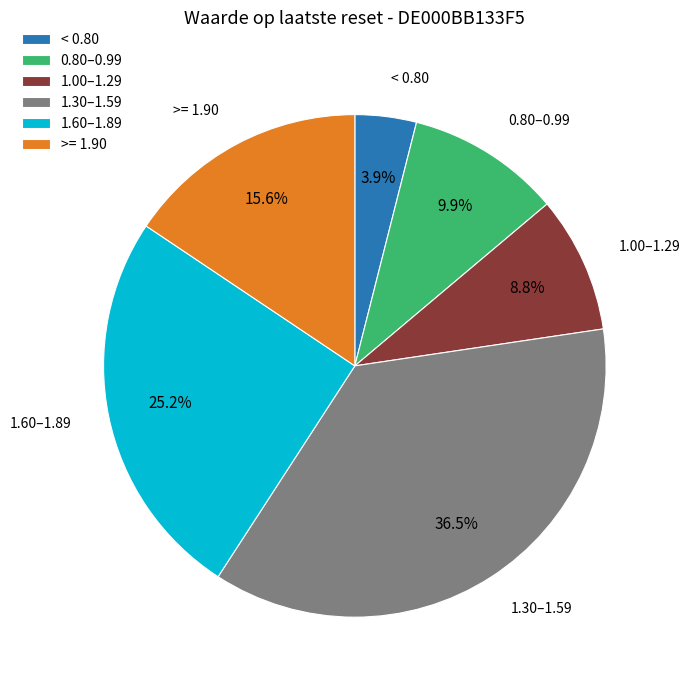

Is the sum of < 0.80 and >= 1.90 greater than half?

No